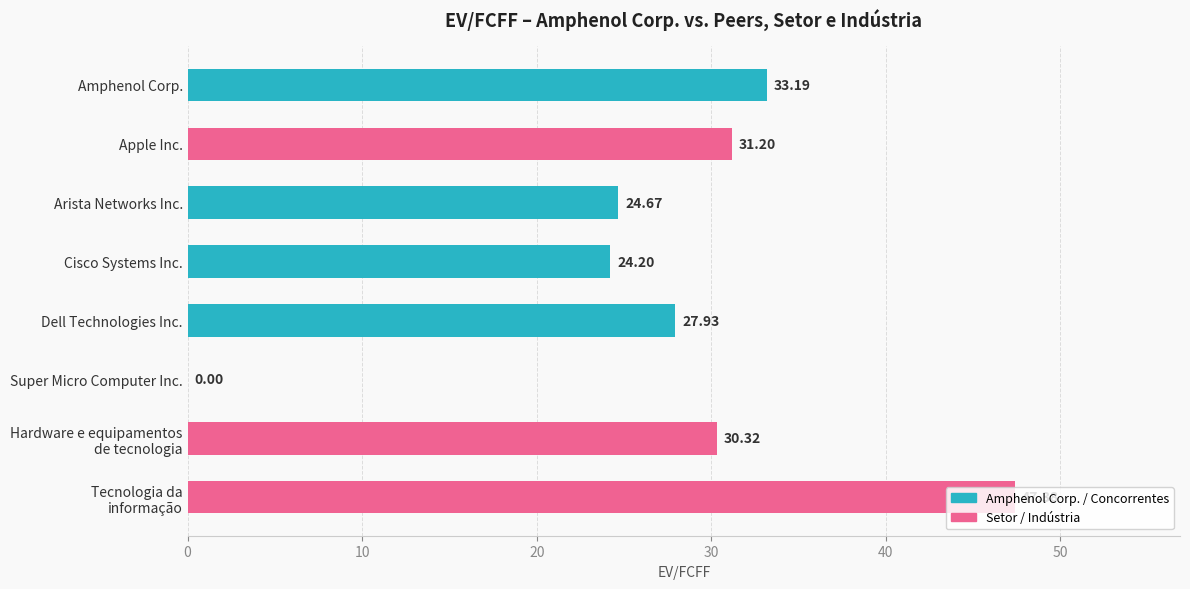

What is the sum of all values?

218.9